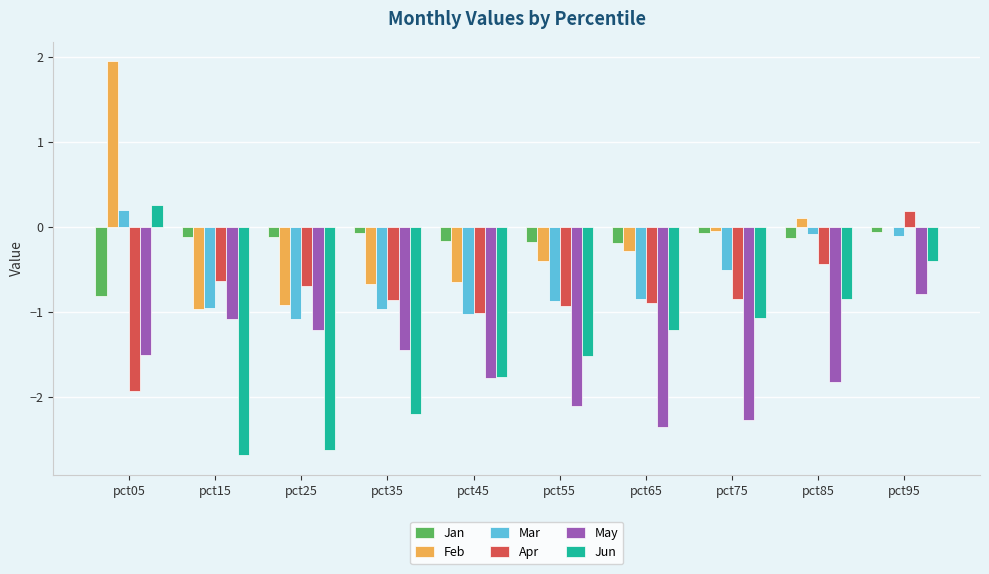

Between pct65 and pct95, which series saw the biggest shift?

May